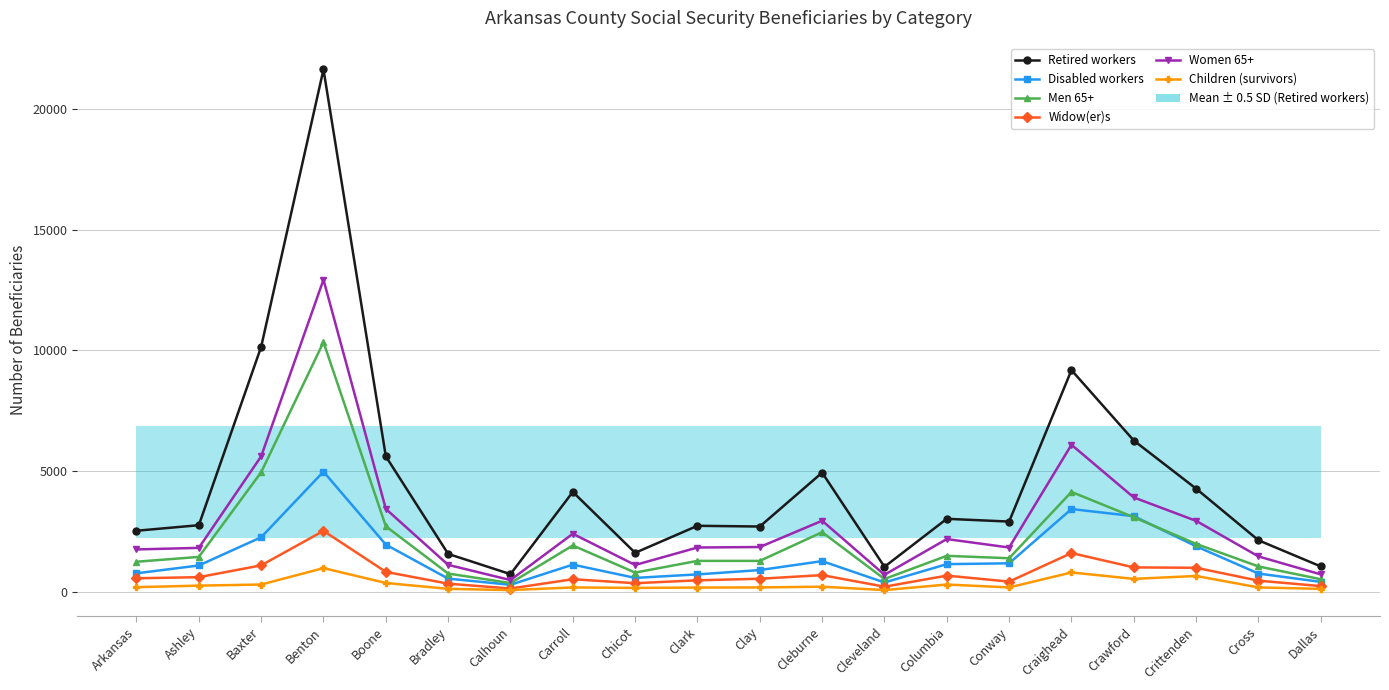

Where is the first local maximum for Disabled workers?

Benton